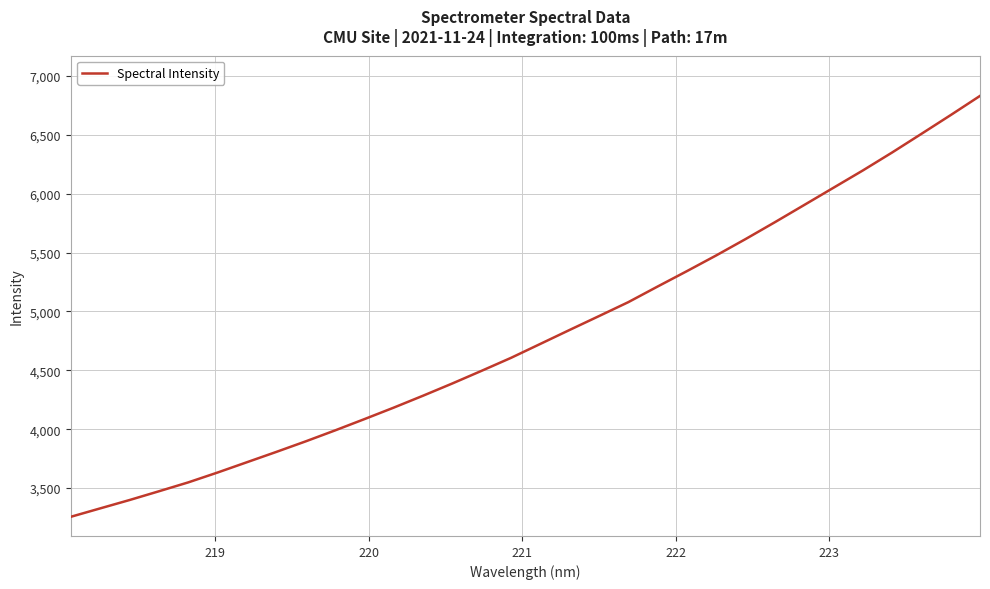

What is the difference between the maximum and minimum values?

3574.3